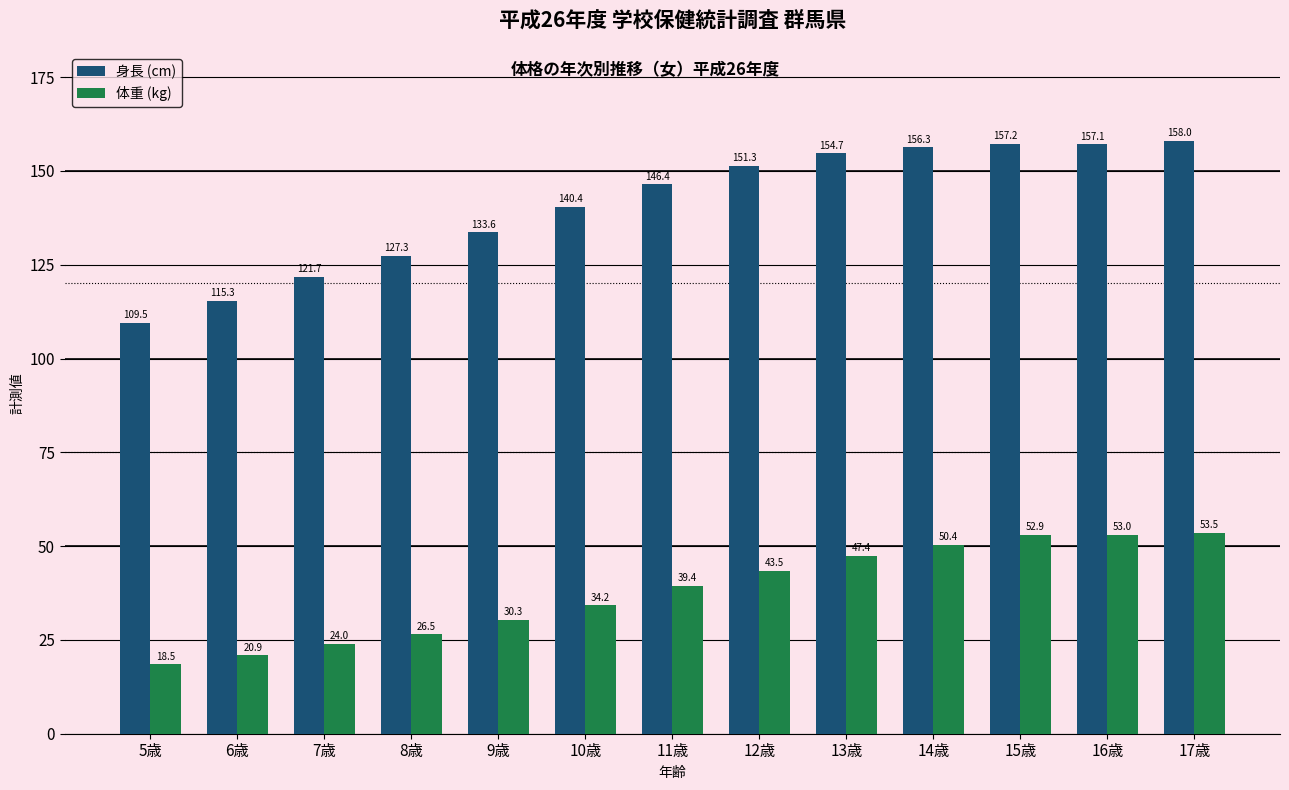

Which series has the largest total across all categories?

身長 (cm)